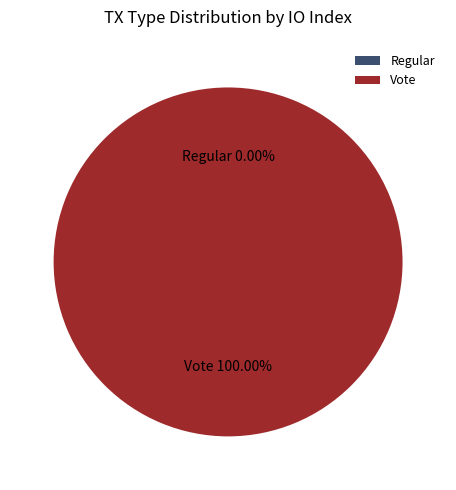

Which slice is the largest?

Vote